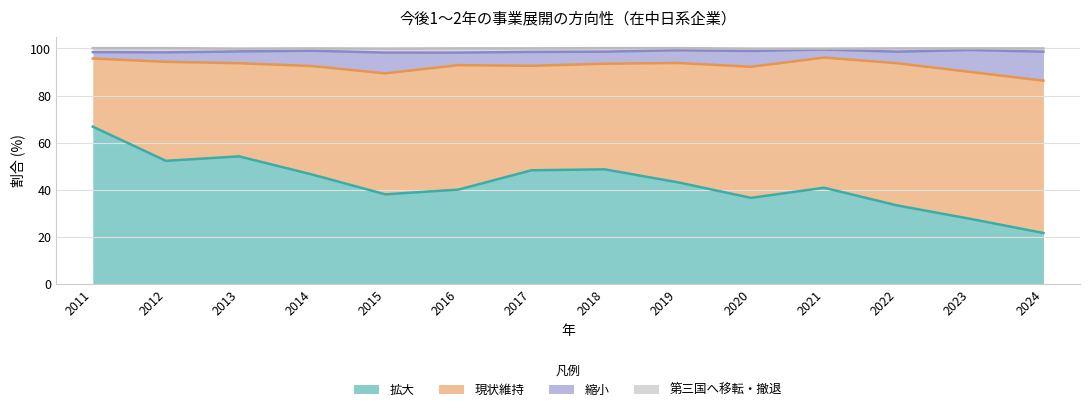

At which label does 拡大 reach its peak?

2011